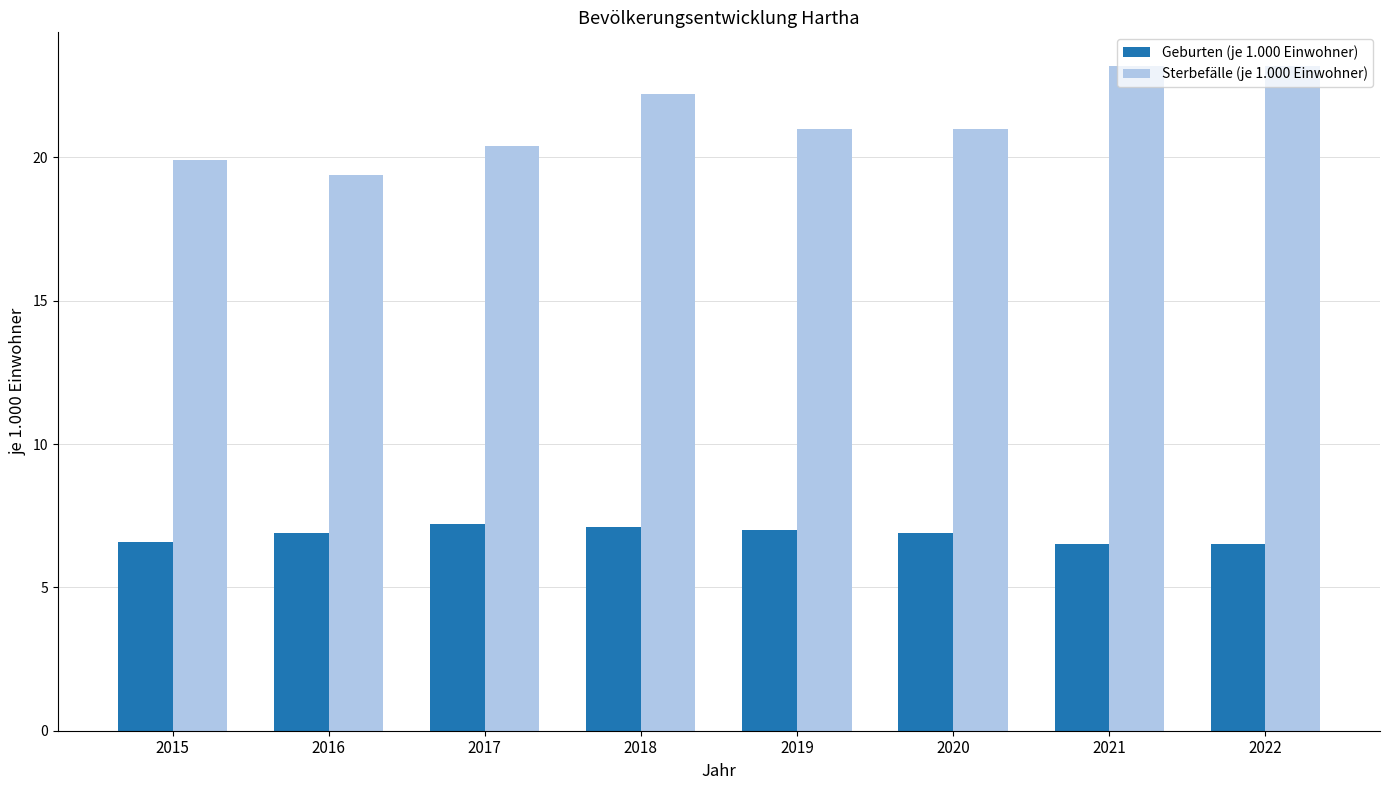

What is the total value across all series at 2020?

27.9